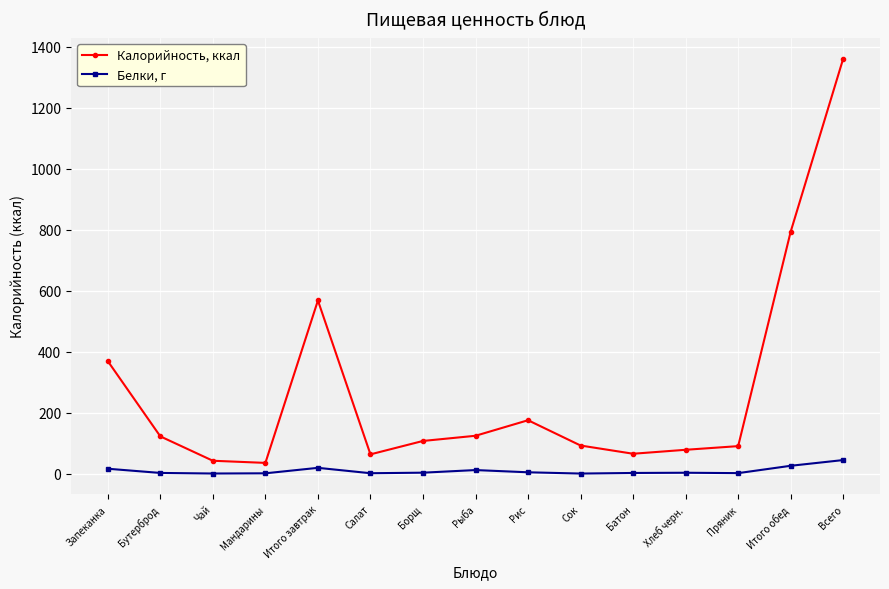

True or false: Белки, г and Калорийность, ккал cross at least once.

False